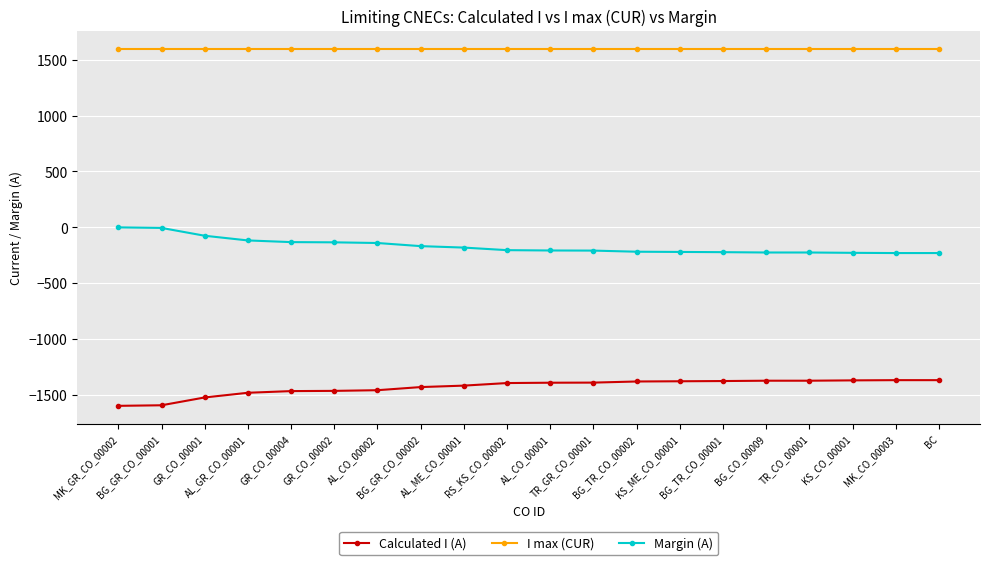

Is it true that I max (CUR) equals 1600 at GR_CO_00002?

True